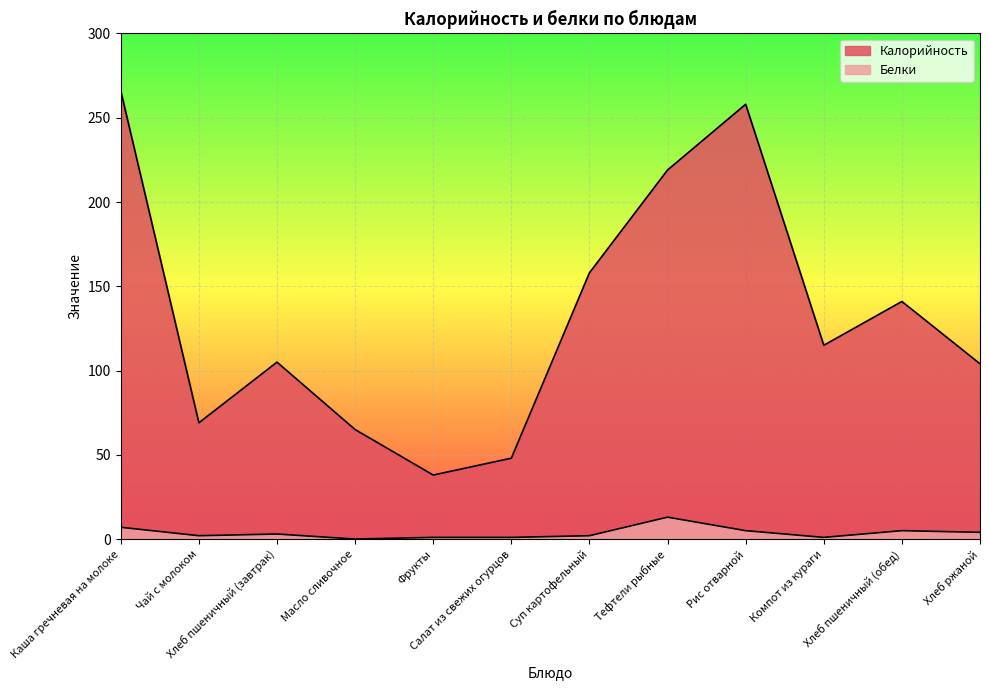

The Белки series shows 5 at Рис отварной. True or false?

True